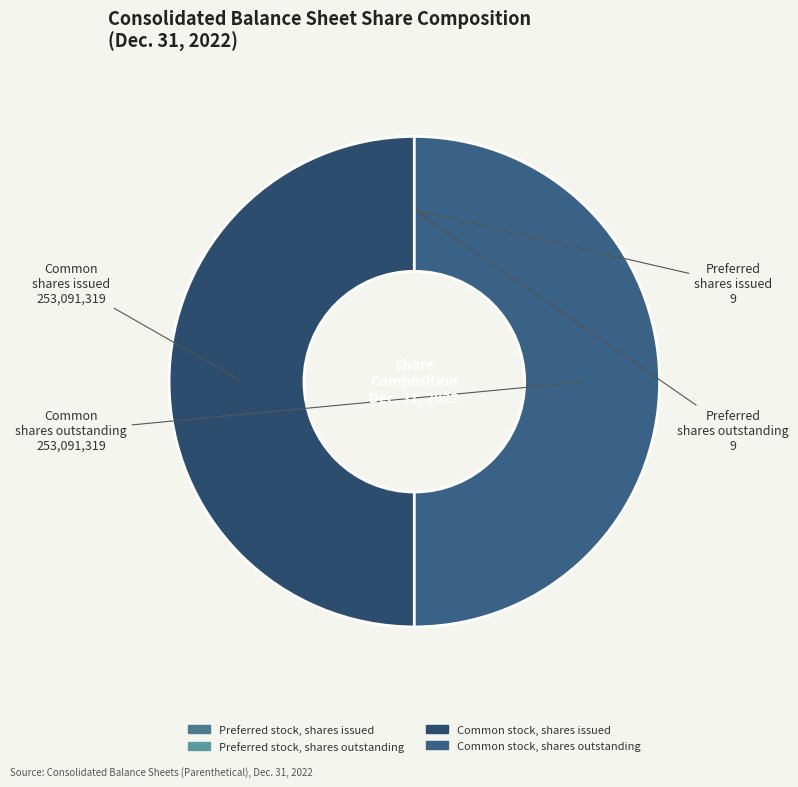

To the nearest percent, what is the average slice percentage?

25%